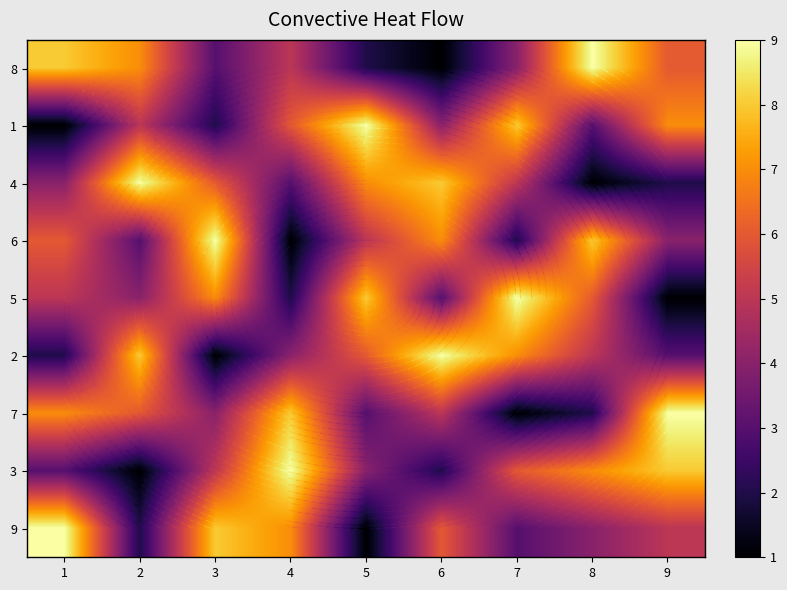

How many values in the 3 series are below 5?

4